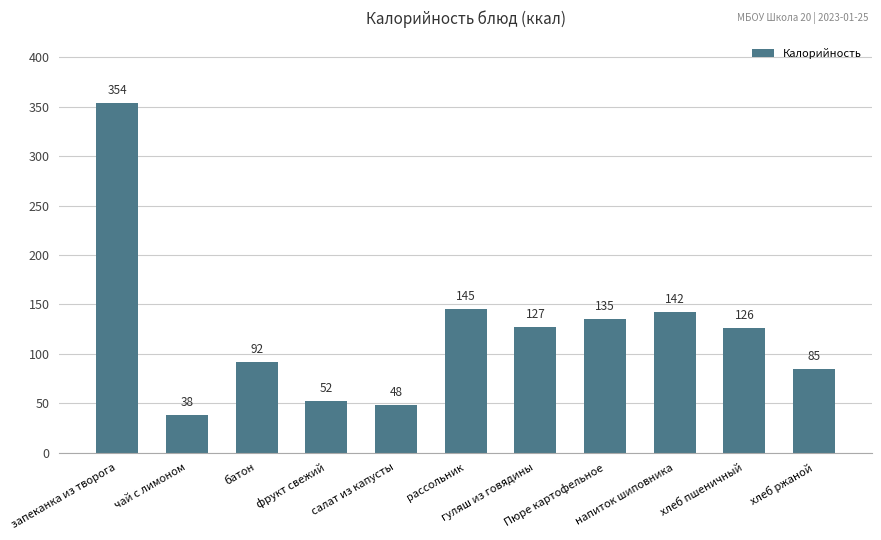

Is it true that the value at фрукт свежий is 29?

False